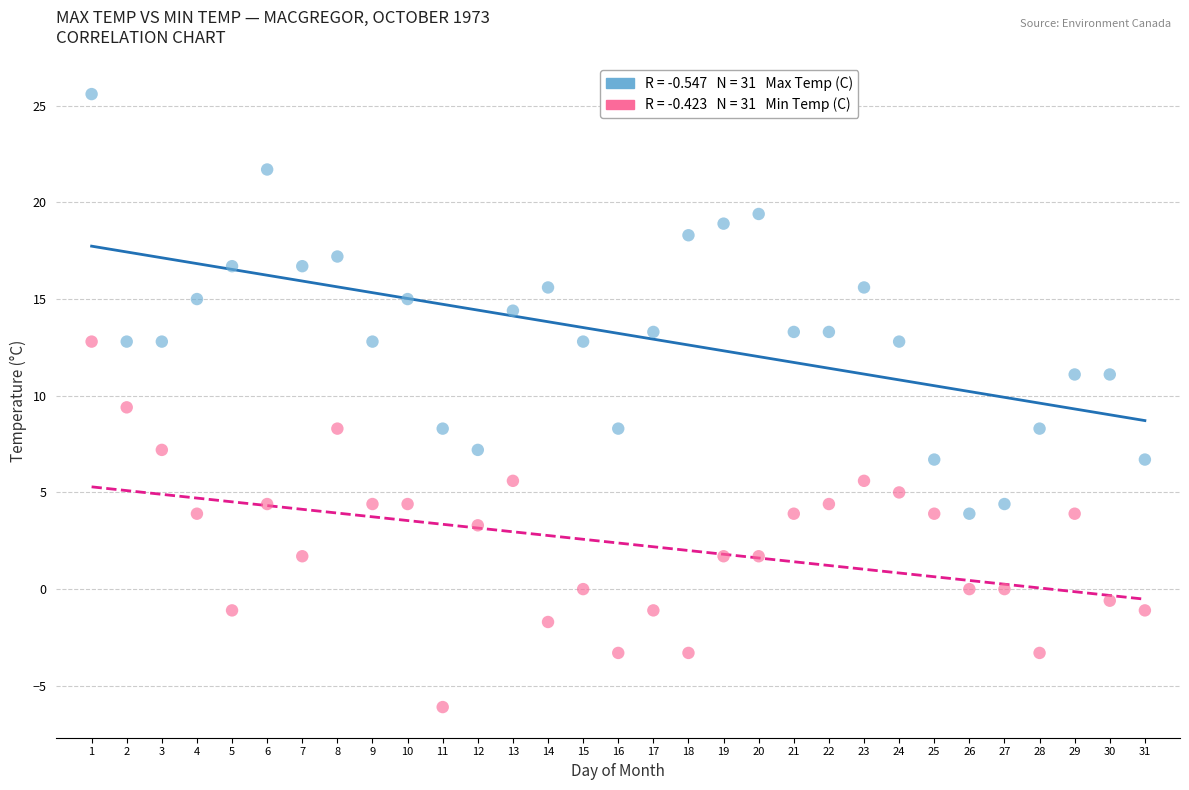

Across all data points, what is the range of Y values (max minus min)?

31.7